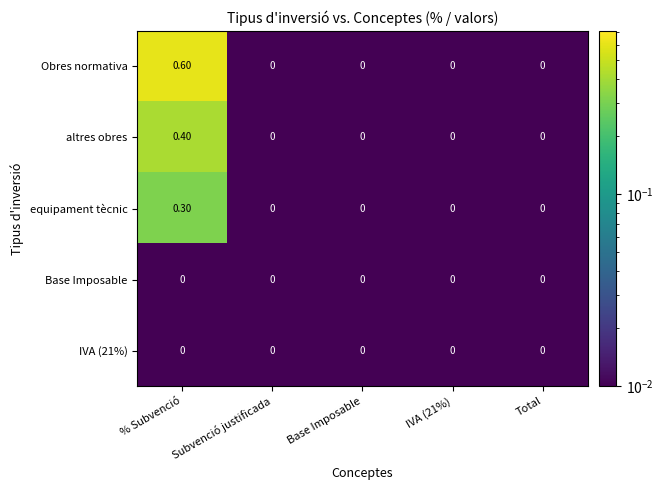

What is the difference between the highest and lowest values at % Subvenció?

0.6